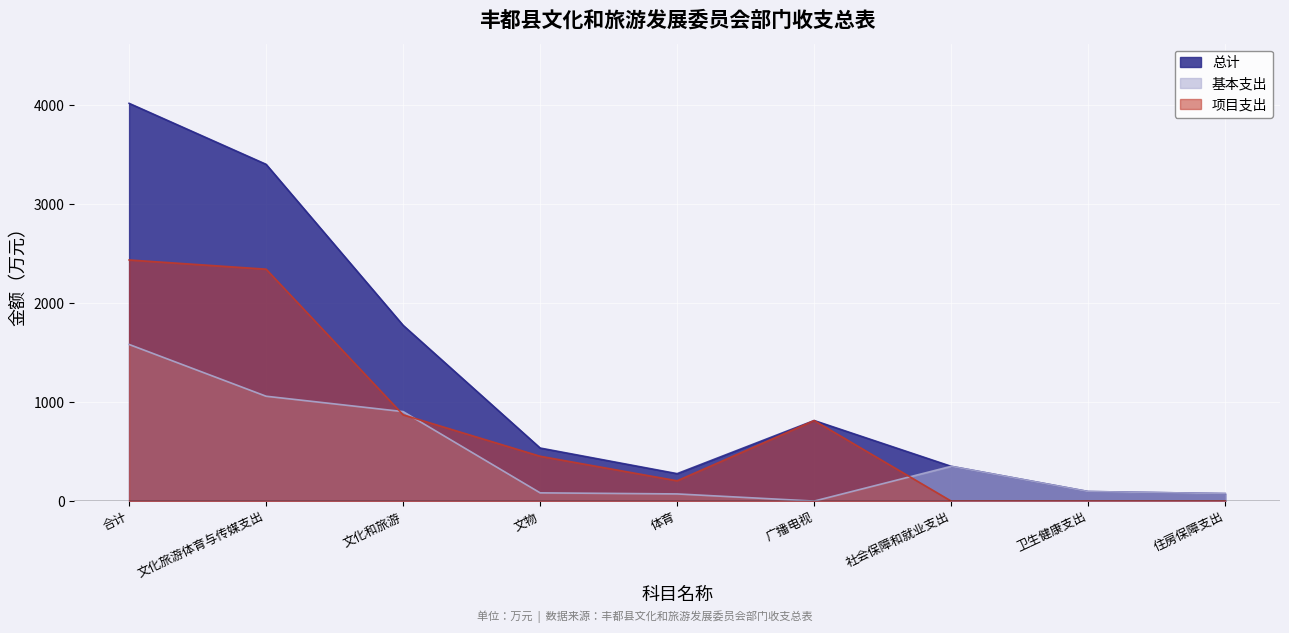

Where is the first local minimum for 项目支出?

体育